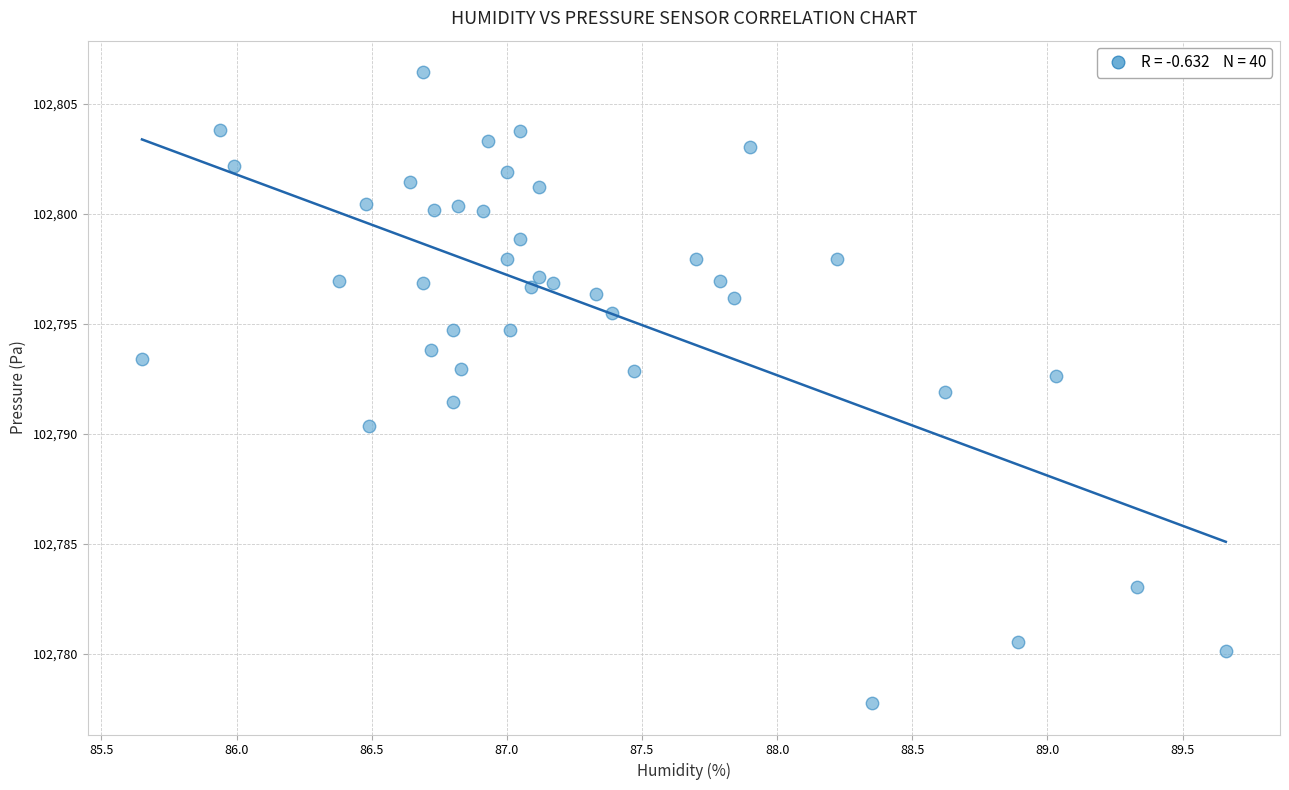

What is the range of X values (max minus min)?

4.0